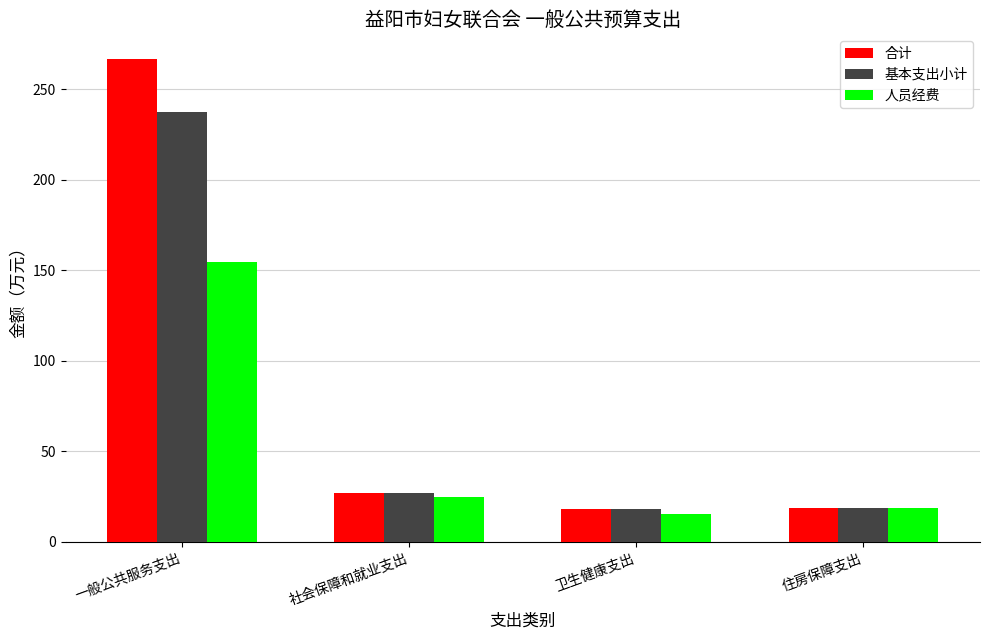

Rank the series by their average value, from highest to lowest.

合计, 基本支出小计, 人员经费